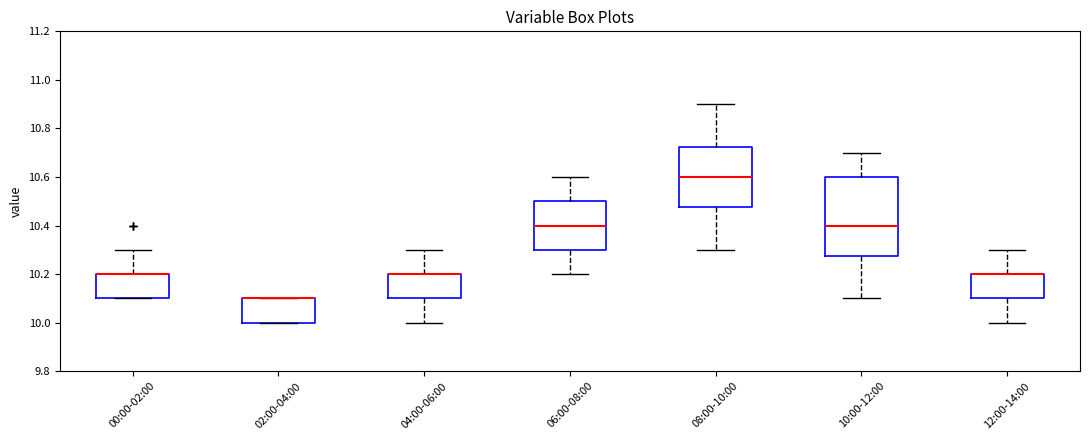

Where is the upper edge of the box for 02:00-04:00 on the y-axis? The values are not printed on the chart, so give them approximately, as read against the axis.

10.10